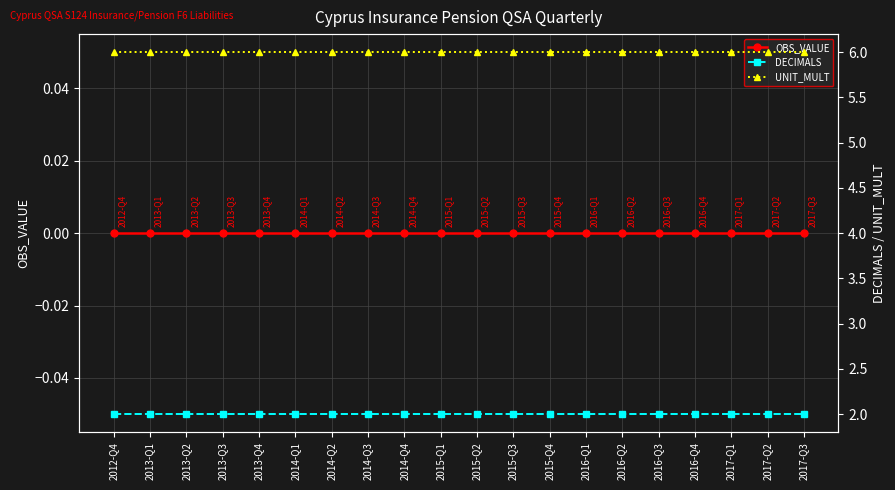

The UNIT_MULT series shows 4 at 2013-Q2. True or false?

False